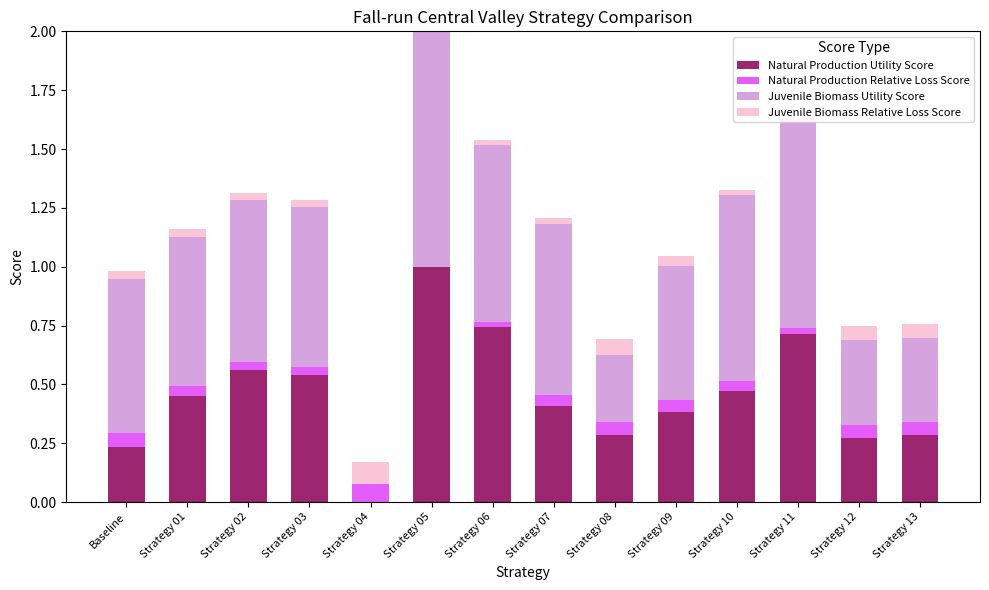

What is the sum of all Natural Production Utility Score values?

6.3